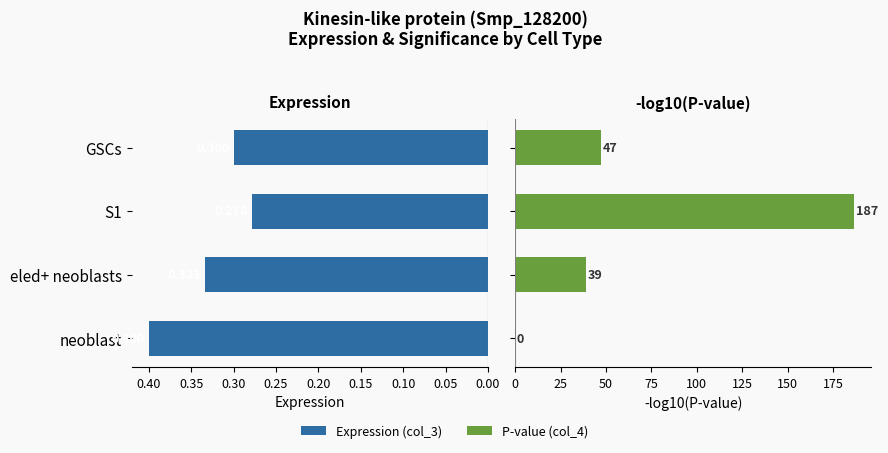

The value of P-value (col_4) at neoblast is 97.9. True or false?

False